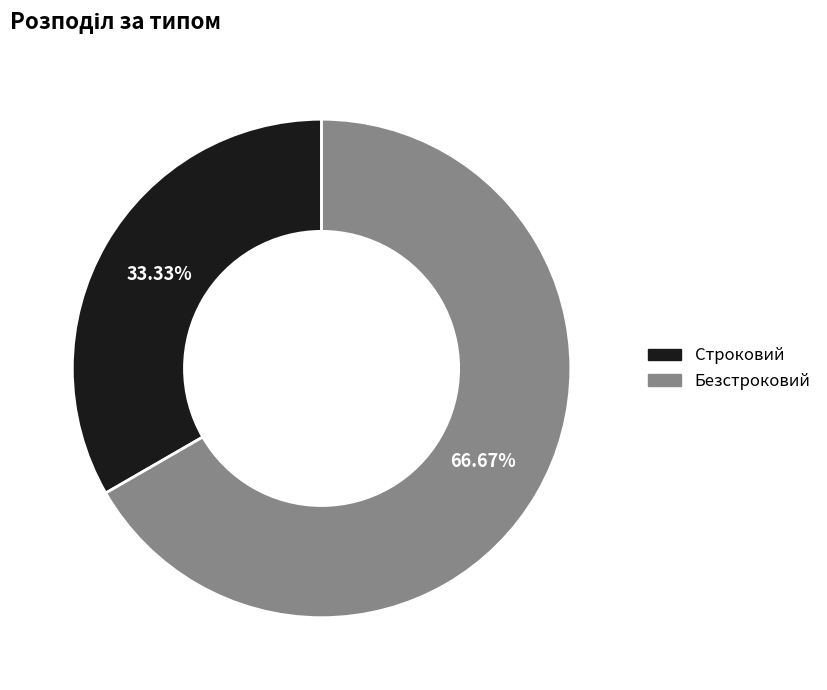

The Безстроковий slice represents 79% of the pie. True or false?

False